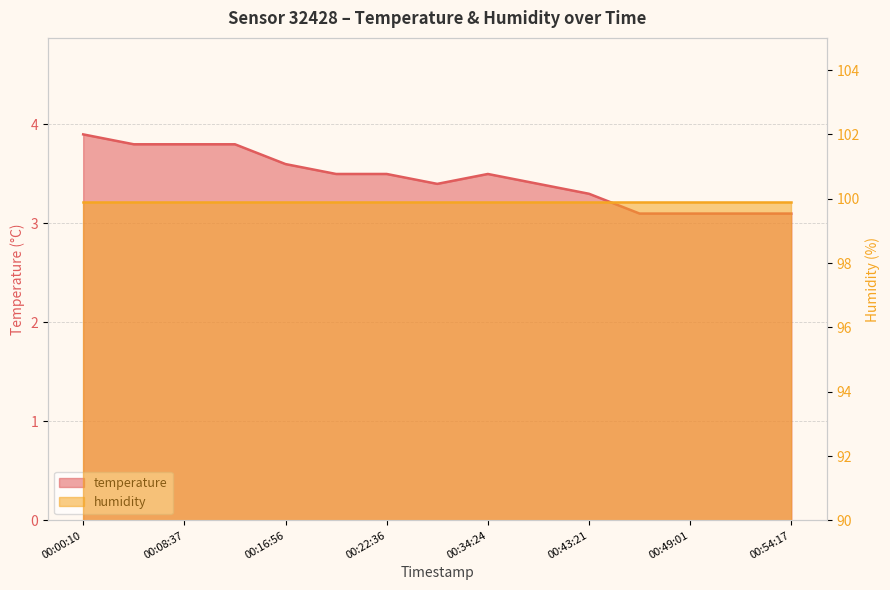

What is the greatest value displayed?

3.9